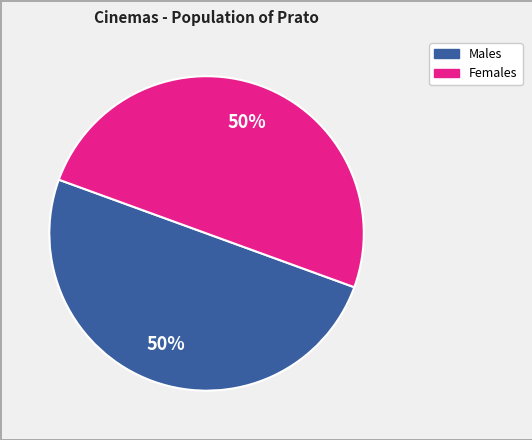

To the nearest percent, what is the average slice percentage?

50%